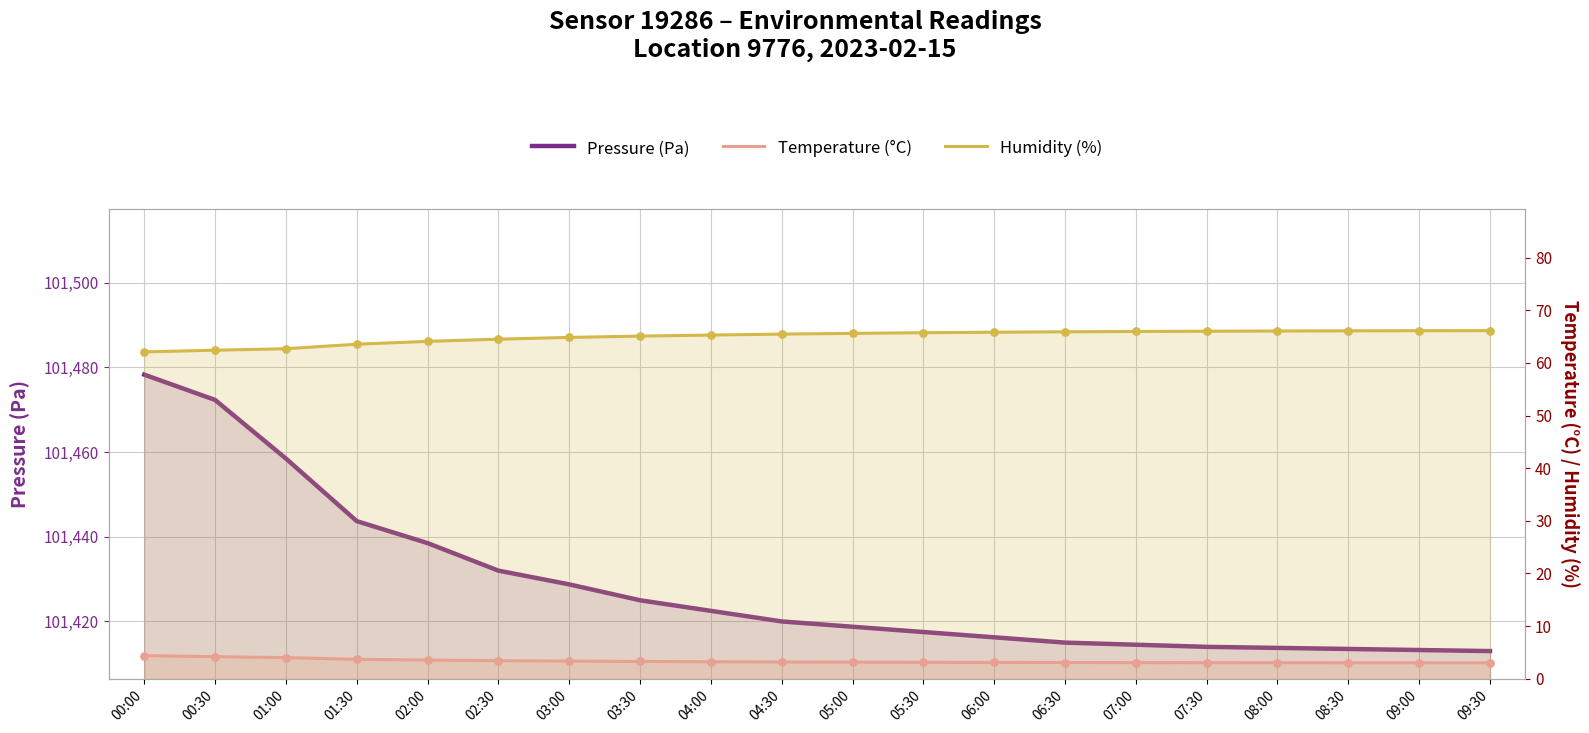

What are all the series names shown in the legend?

Pressure (Pa), Temperature (°C), Humidity (%)